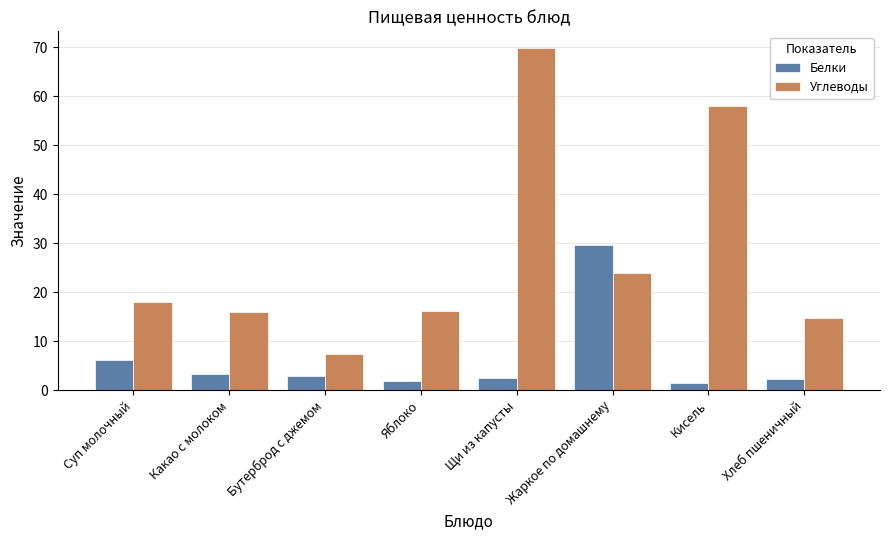

What is the sum of all Углеводы values?

223.8